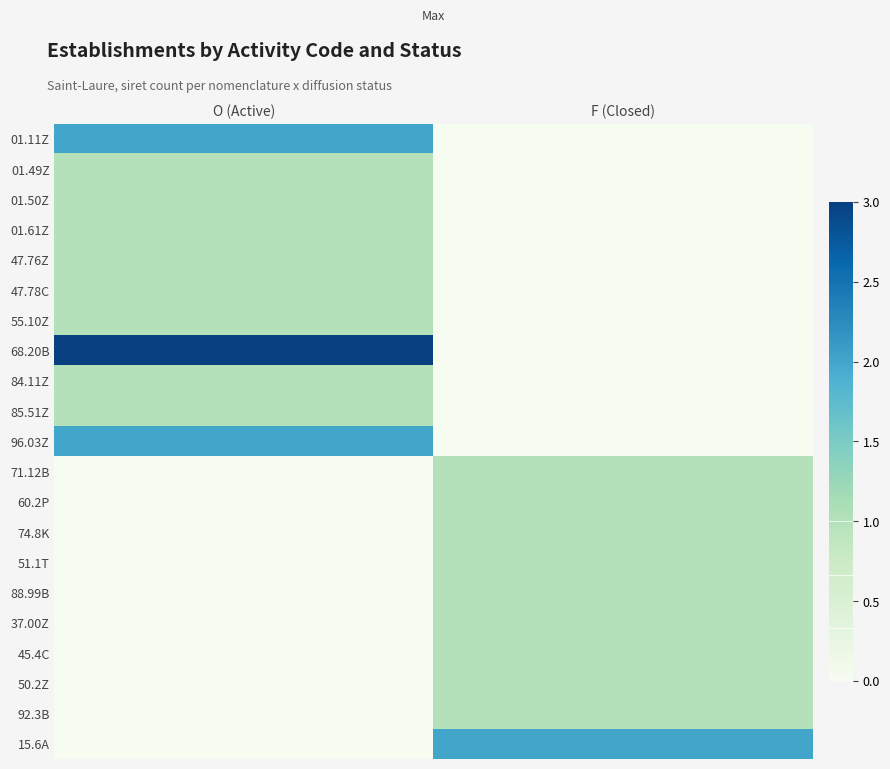

Which series changed the most between O (Active) and F (Closed)?

68.20B